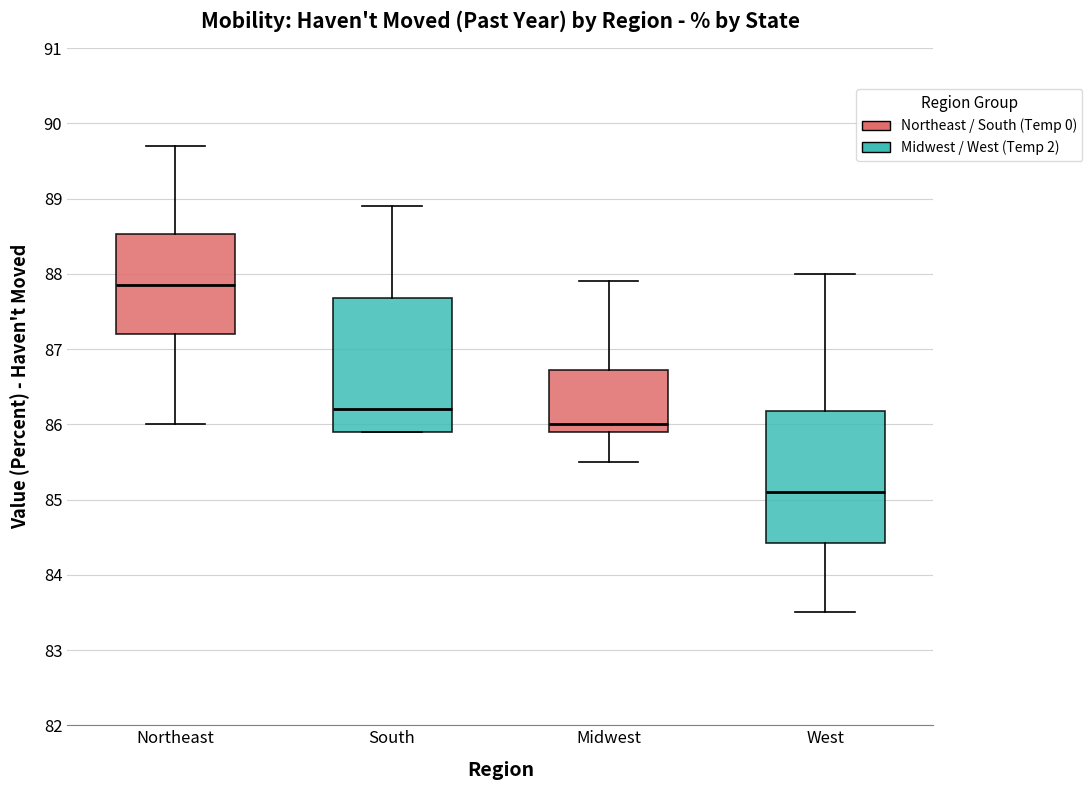

Which box's median line is the highest?

Northeast